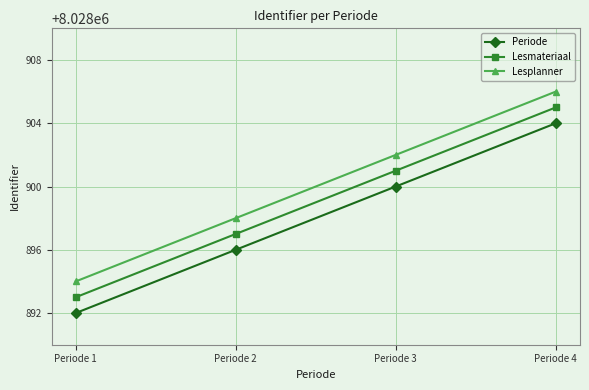

True or false: Lesplanner has a value of 8028898 at Periode 2.

True